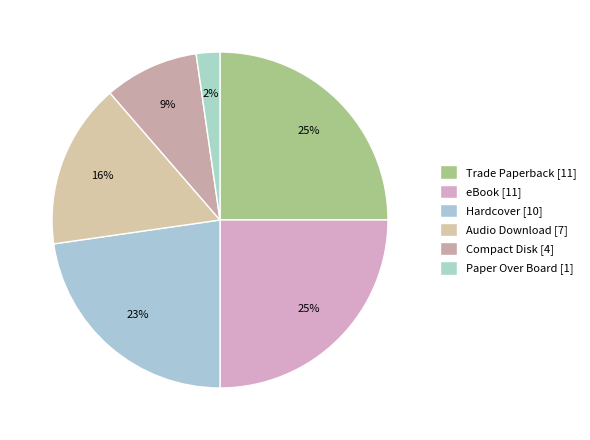

How many slices are in this pie chart?

6